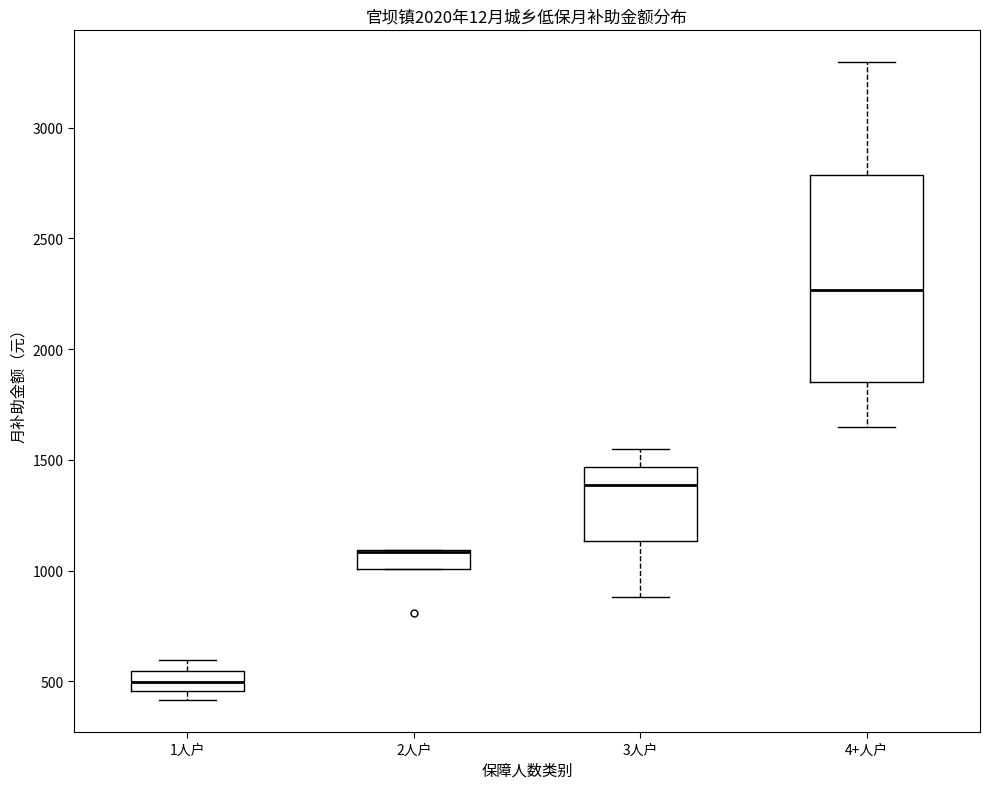

Where is the upper edge of the box for 2人户 on the y-axis? The values are not printed on the chart, so give them approximately, as read against the axis.

1100